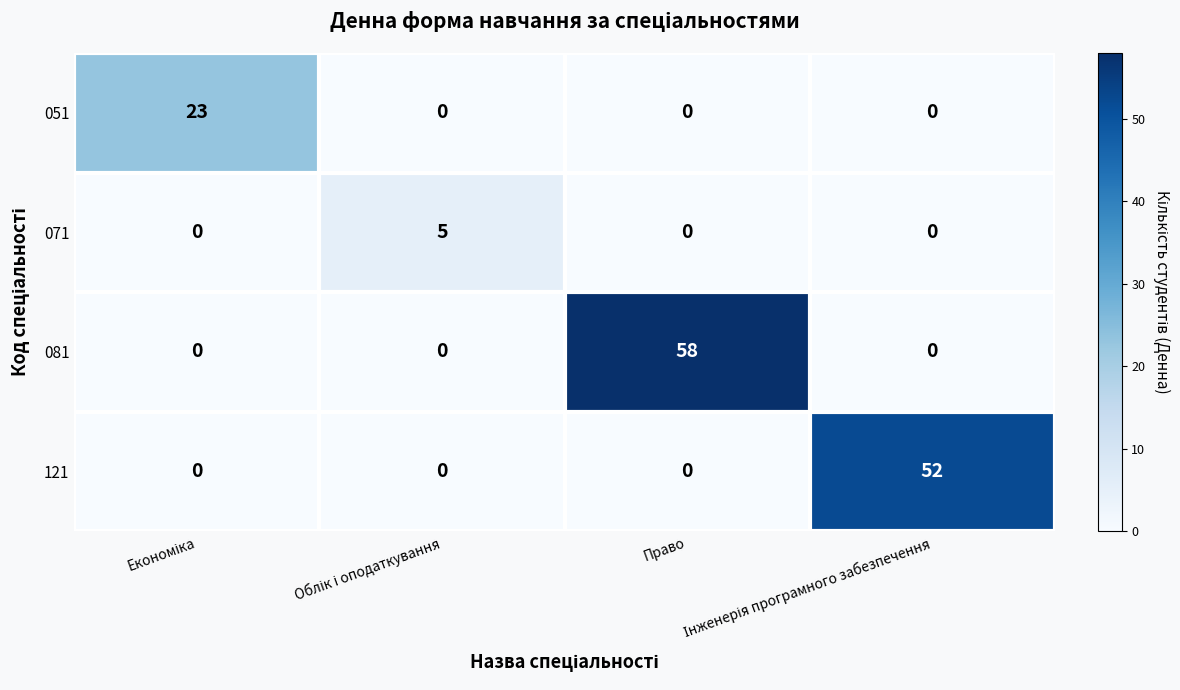

What is the highest value of the 071 series?

5